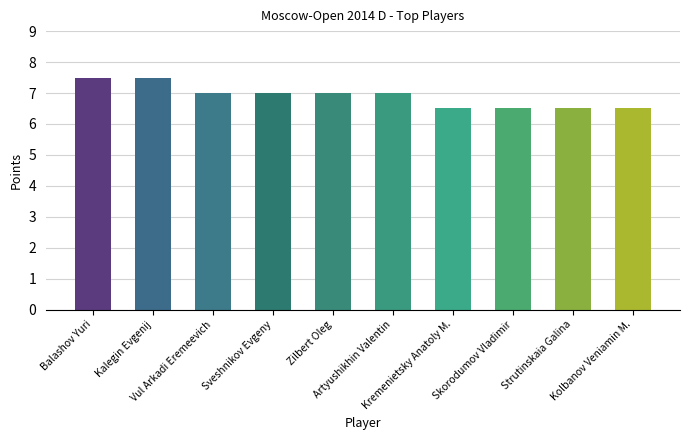

What is the ratio of the value at Kolbanov Veniamin M. to the value at Skorodumov Vladimir?

1.0